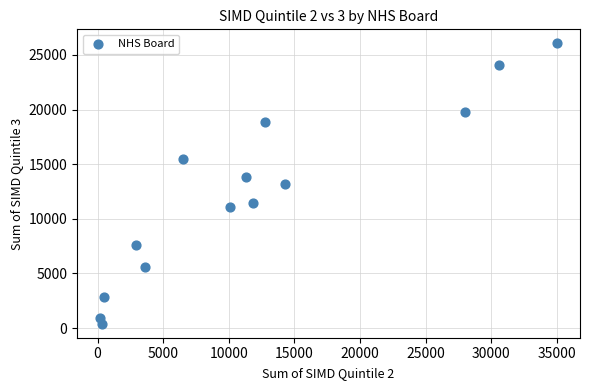

What is the range of Y values (max minus min)?

25654